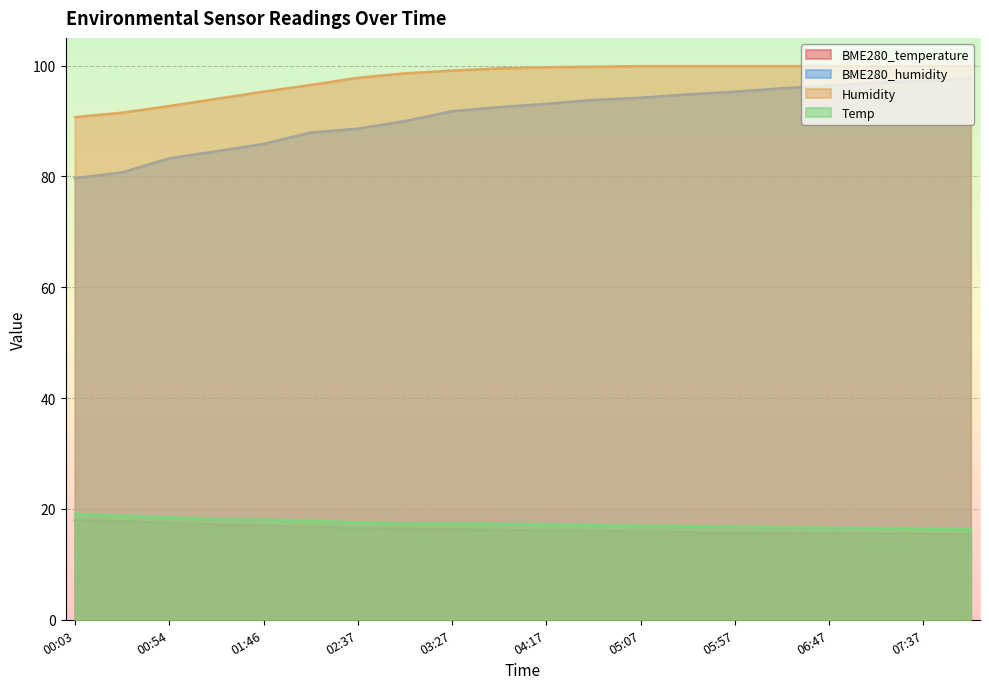

What is the difference between the maximum and minimum values in the BME280_humidity series?

18.0